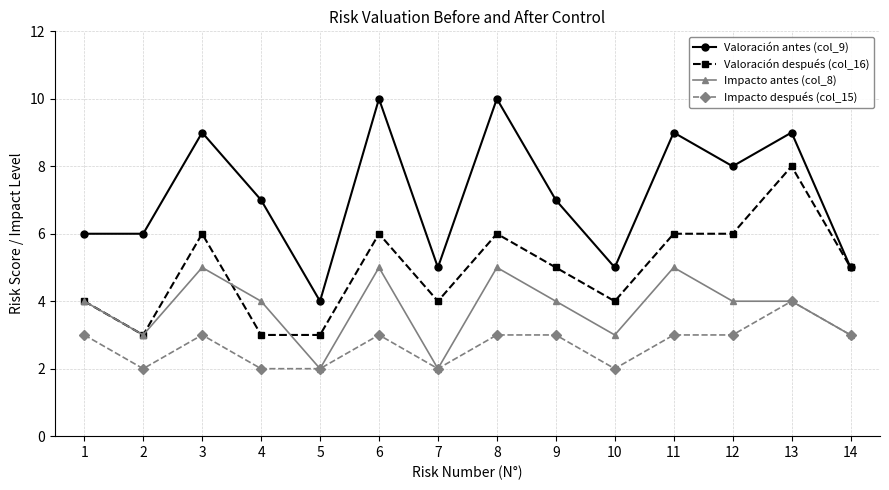

True or false: Valoración antes (col_9) and Impacto antes (col_8) intersect in this chart.

False